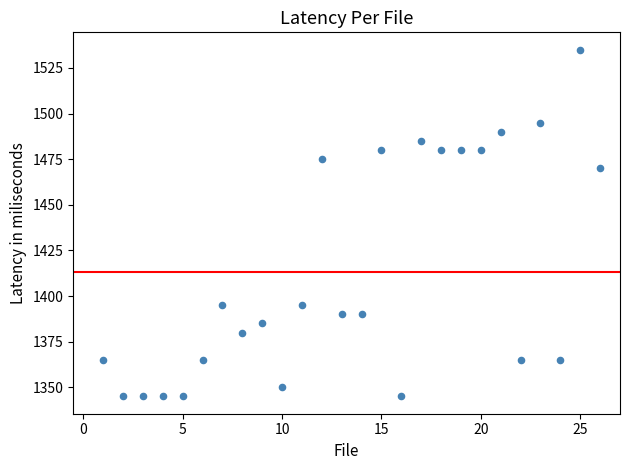

What Y value in the scatter plot is closest to 1440?

1470